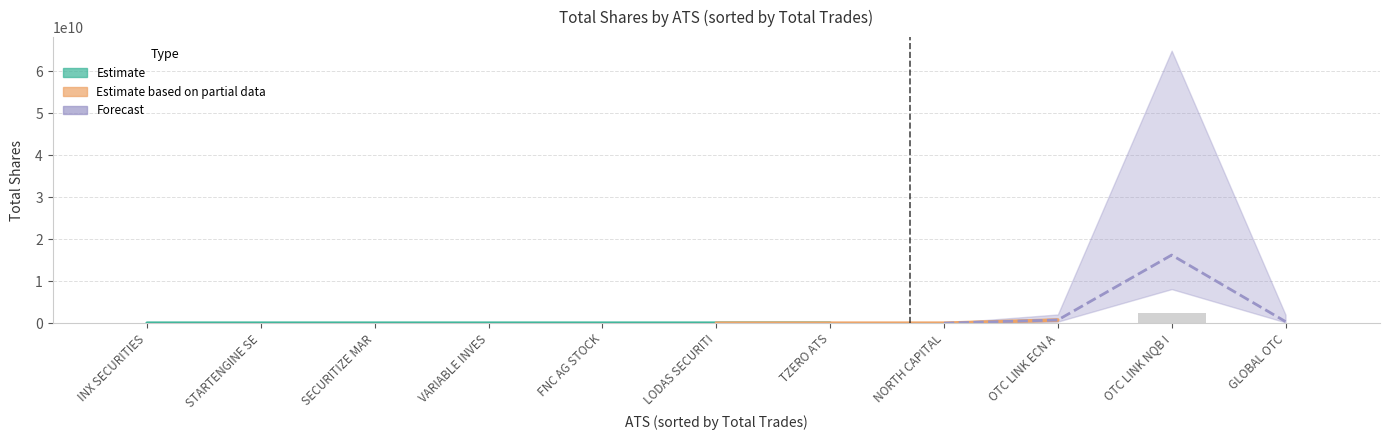

The value of total_shares at 5 is 395419. True or false?

False